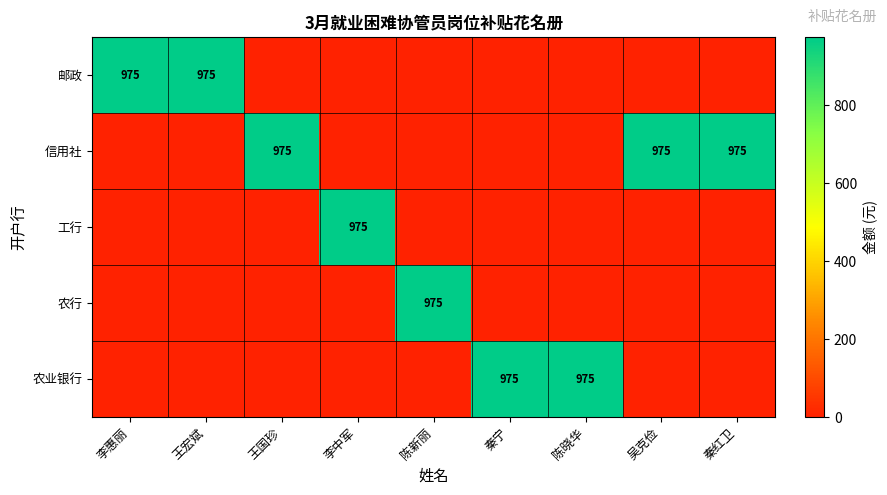

The value of 信用社 at 秦红卫 is 1656. True or false?

False